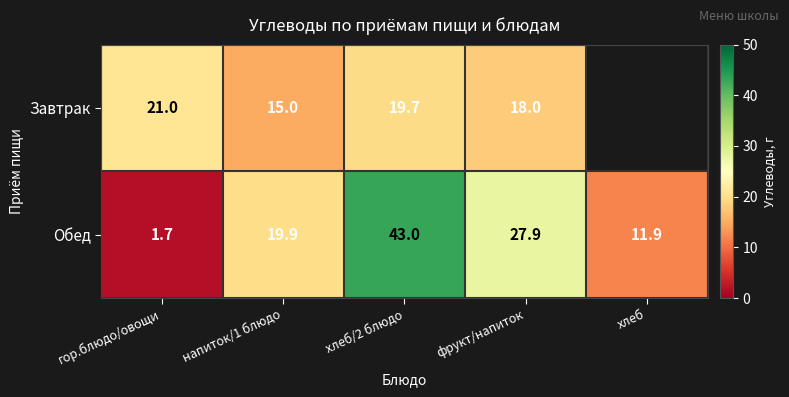

What is the minimum value for Обед?

1.7